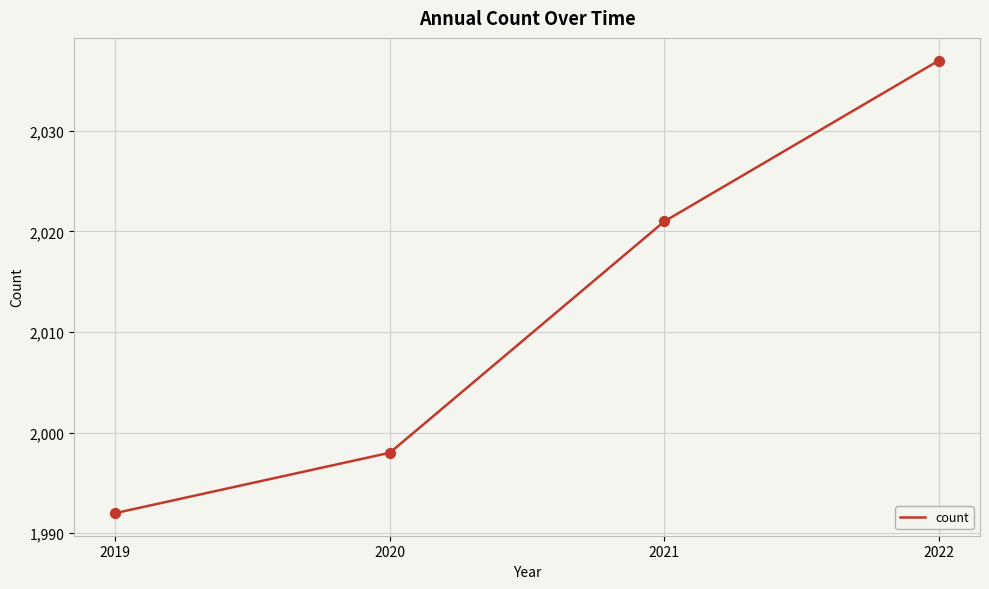

Between 2021 and 2019, which is larger?

2021